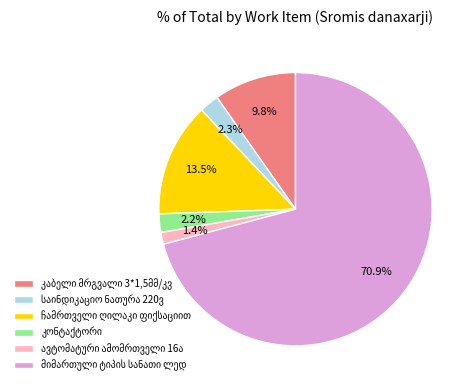

Is there any slice that represents more than half of the pie?

Yes